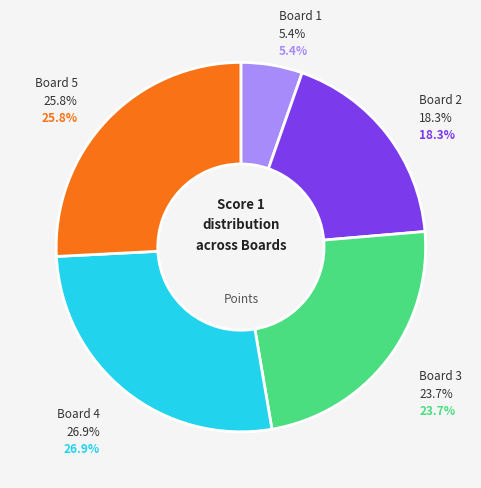

True or false: Board 2 accounts for 18% of the total.

True